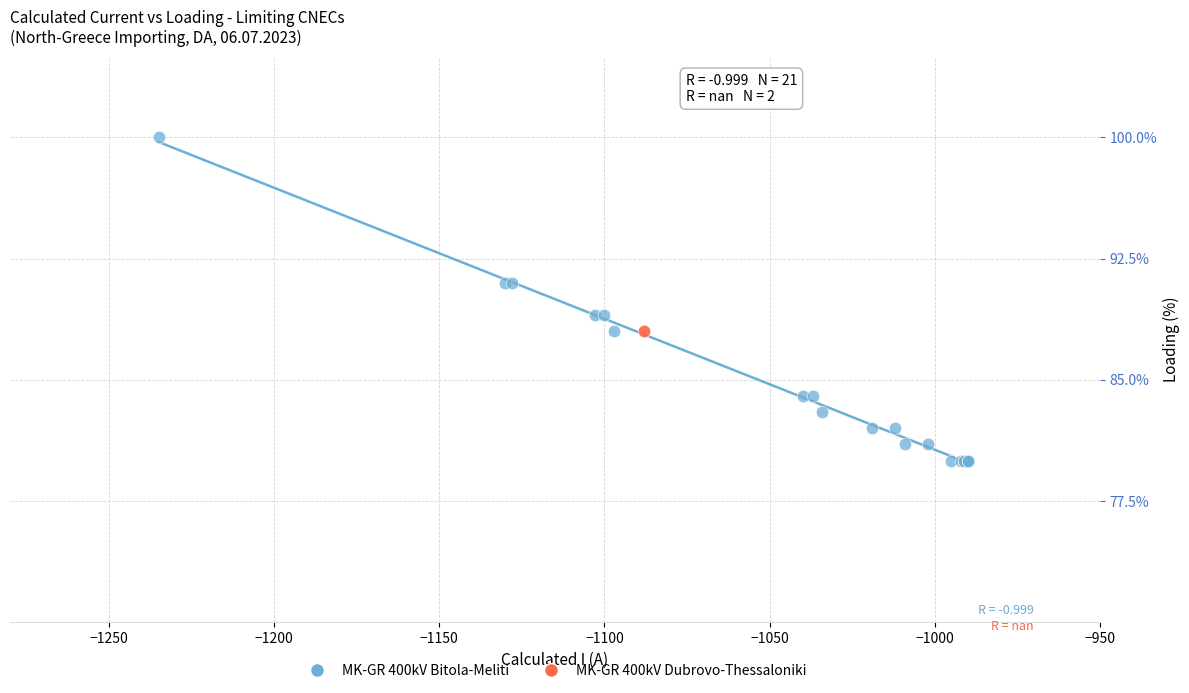

What are all the series names shown in the legend?

MK-GR 400kV Bitola-Meliti, MK-GR 400kV Dubrovo-Thessaloniki